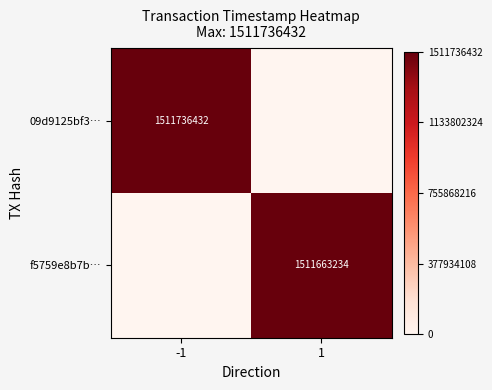

Is the value of 09d9125bf3… at -1 greater than the value of f5759e8b7b… at 1?

Yes